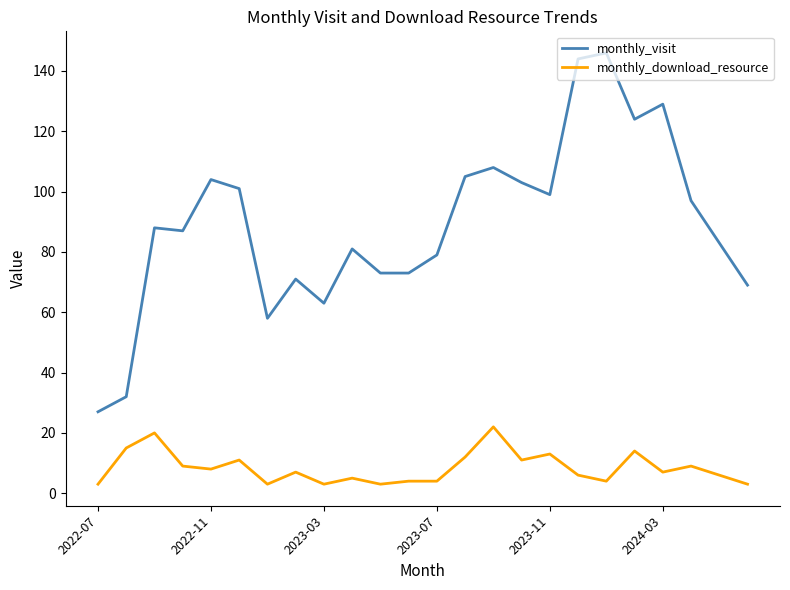

True or false: monthly_visit and monthly_download_resource cross at least once.

False